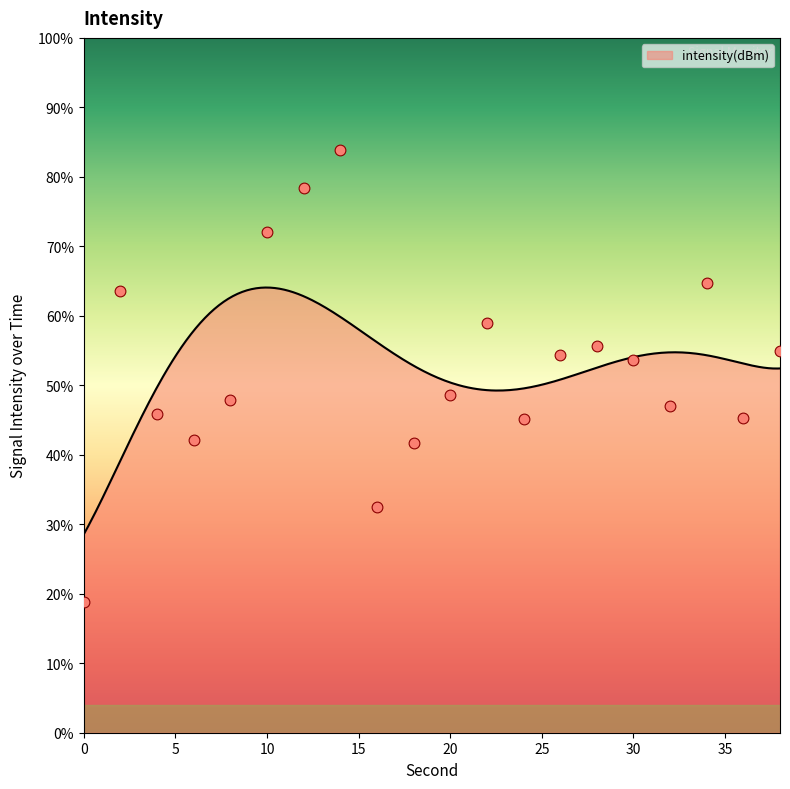

What is the change in value from 6 to 28?

+1.8